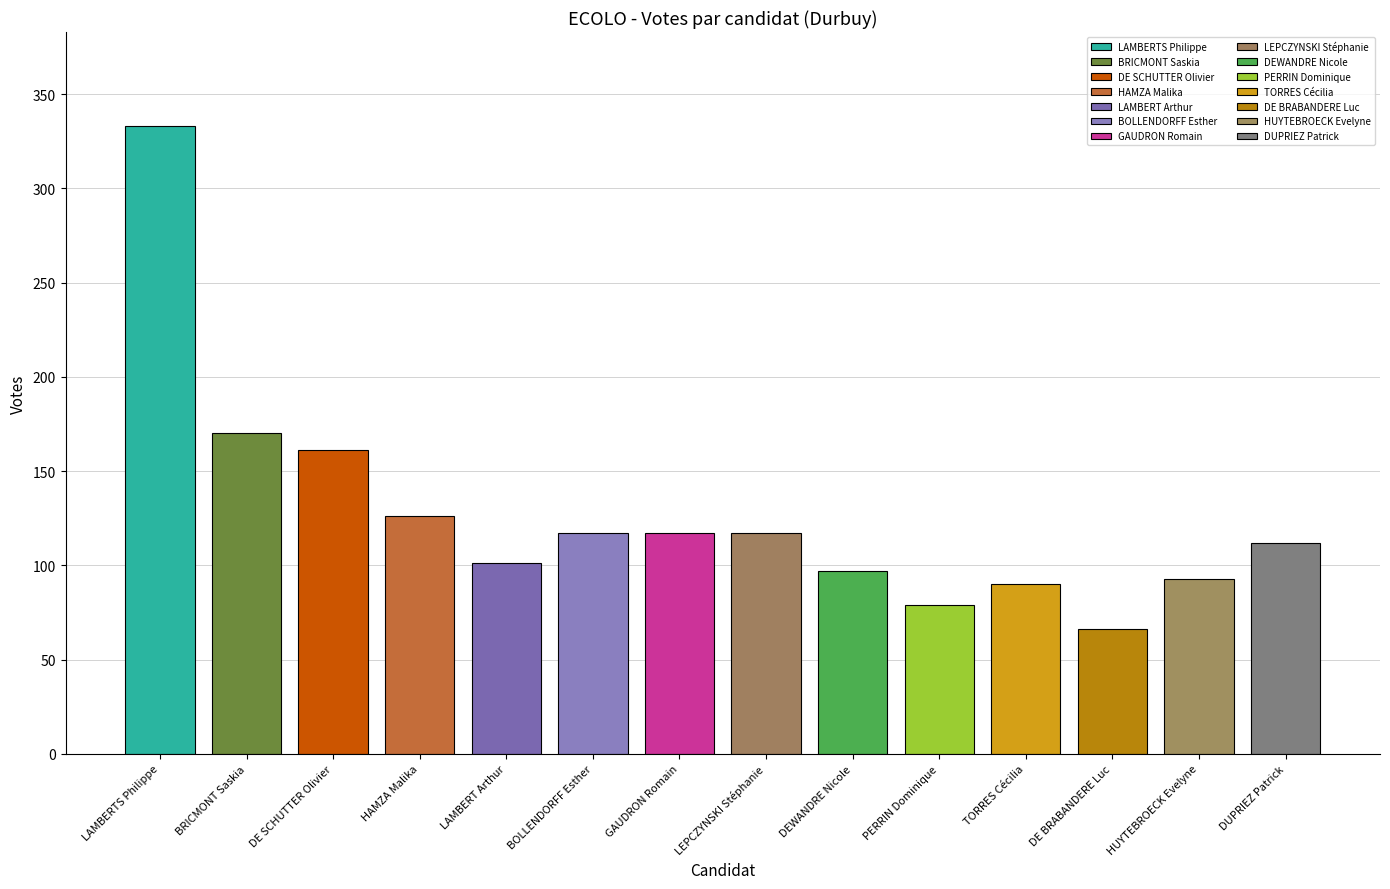

At which label does the data first exceed 117?

LAMBERTS Philippe